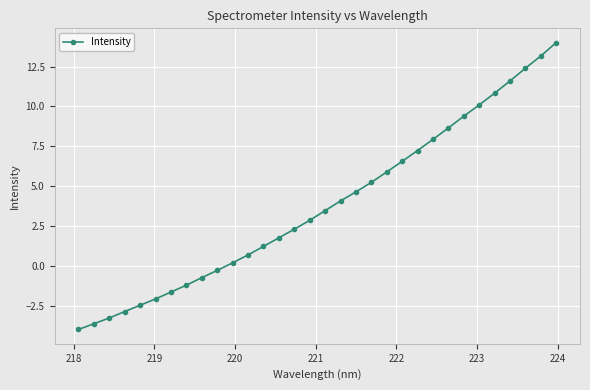

What is the difference between the maximum and minimum values?

18.0